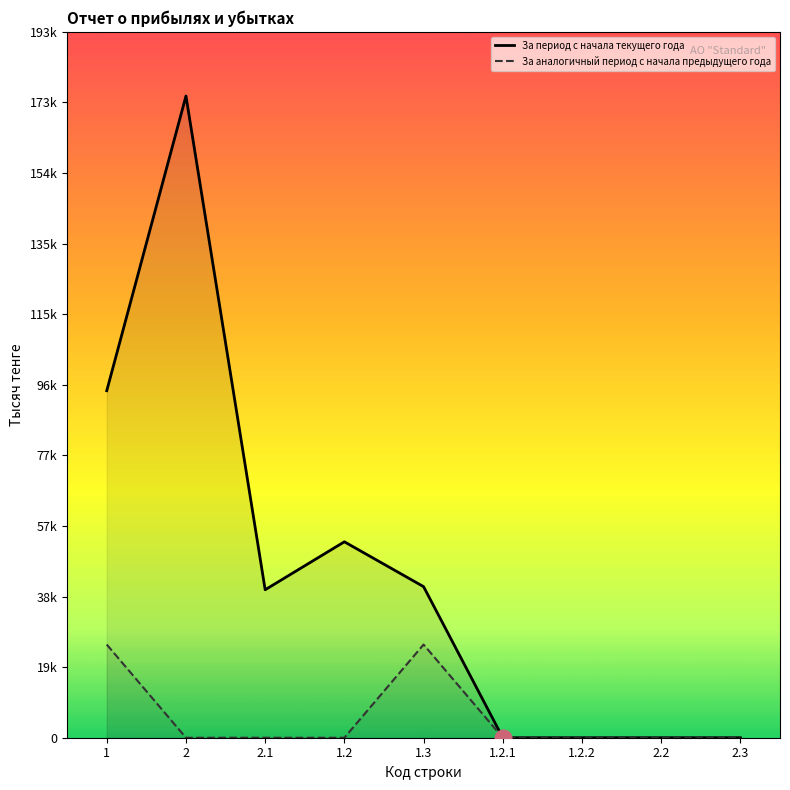

Reading right to left, extract all data points from this chart.

За период с начала текущего года: 0	0	0	0	41364	53643	40513	175686	95007
За аналогичный период с начала предыдущего года: 0	0	0	0	25507	0	0	0	25507